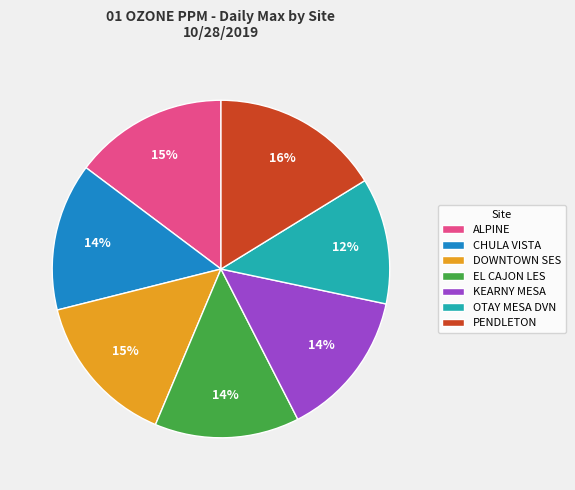

How many slices are in this pie chart?

7